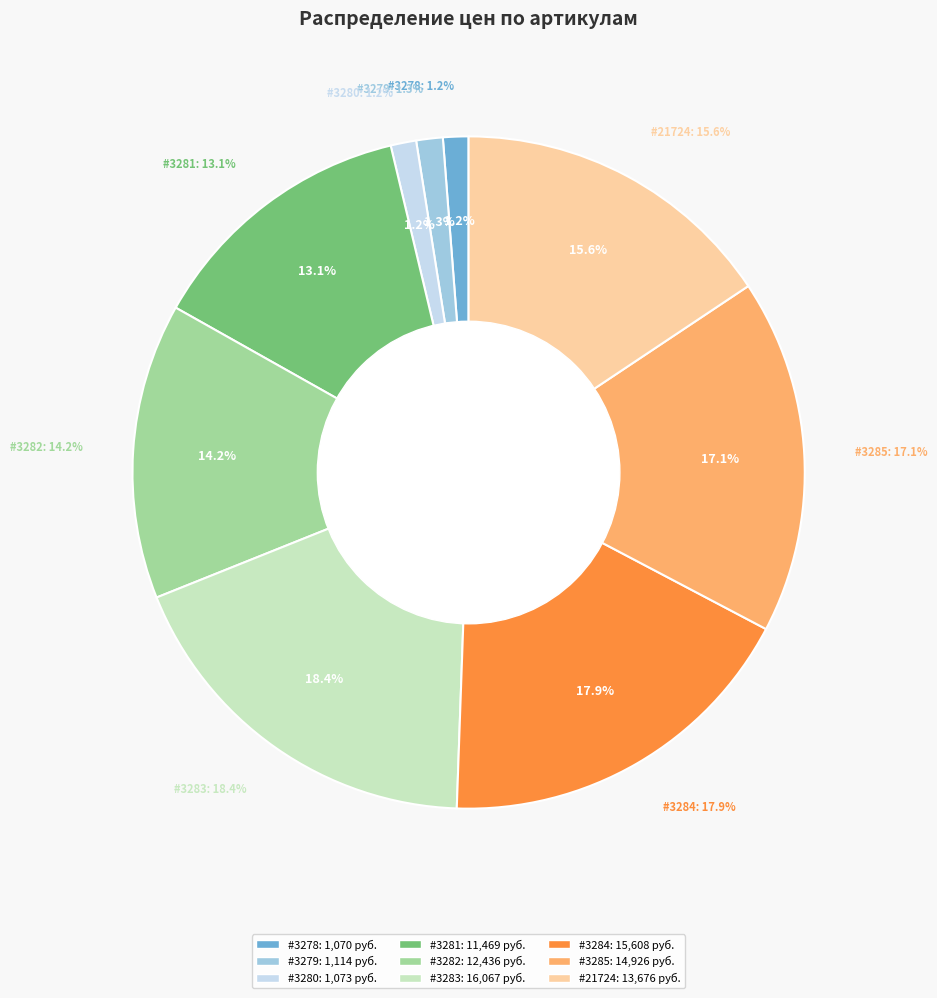

Between 3284 and 3282, which is larger?

3284